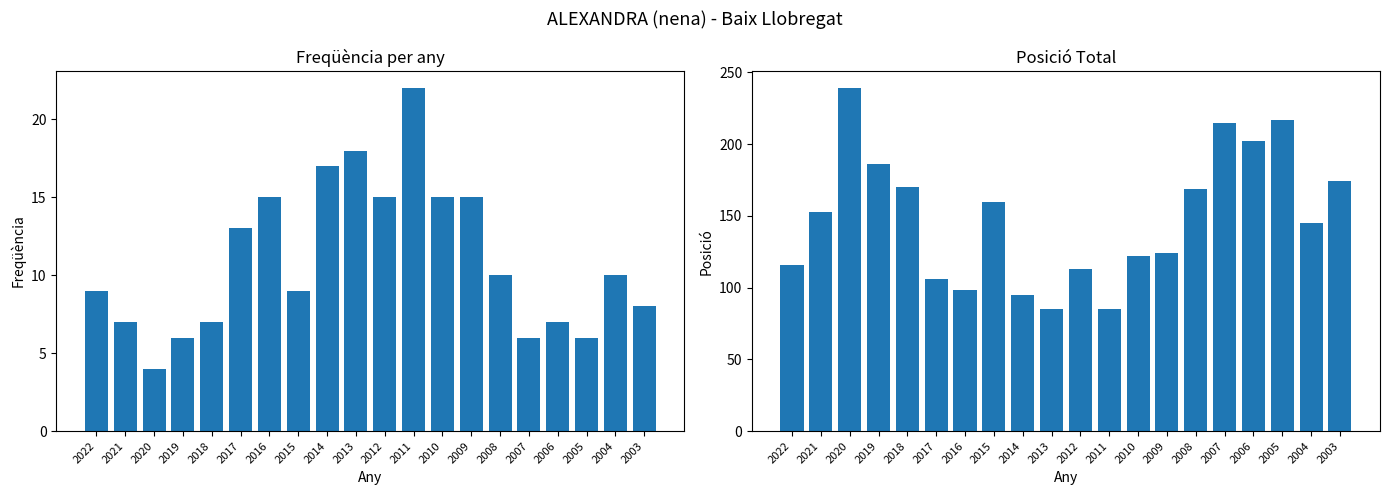

Reading right to left, extract all data points from this chart.

Freqüència: 8	10	6	7	6	10	15	15	22	15	18	17	9	15	13	7	6	4	7	9
Posició Total: 174	145	217	202	215	169	124	122	85	113	85	95	160	98	106	170	186	239	153	116